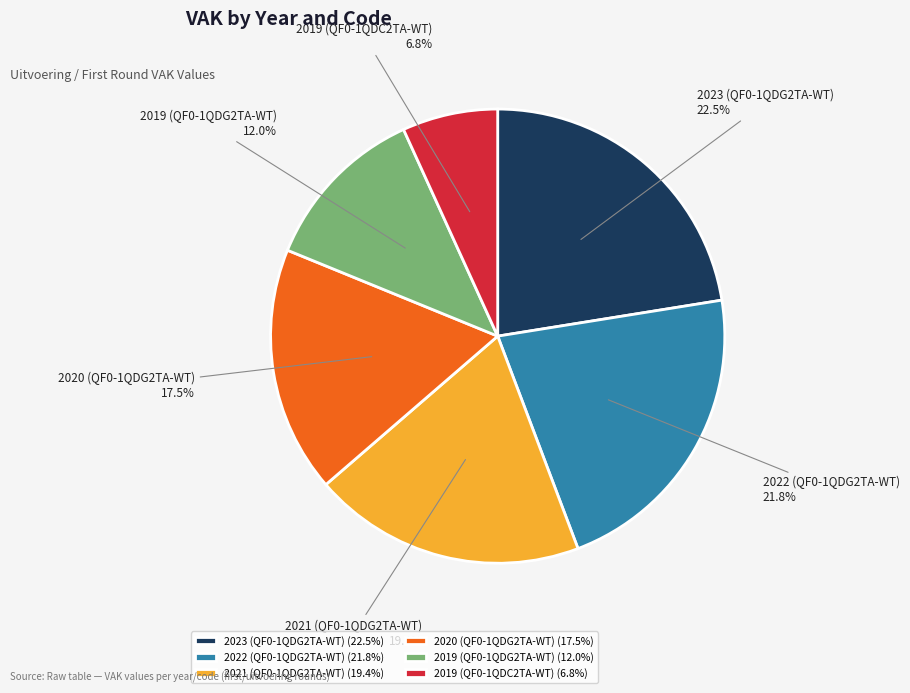

How many slices are in this pie chart?

6